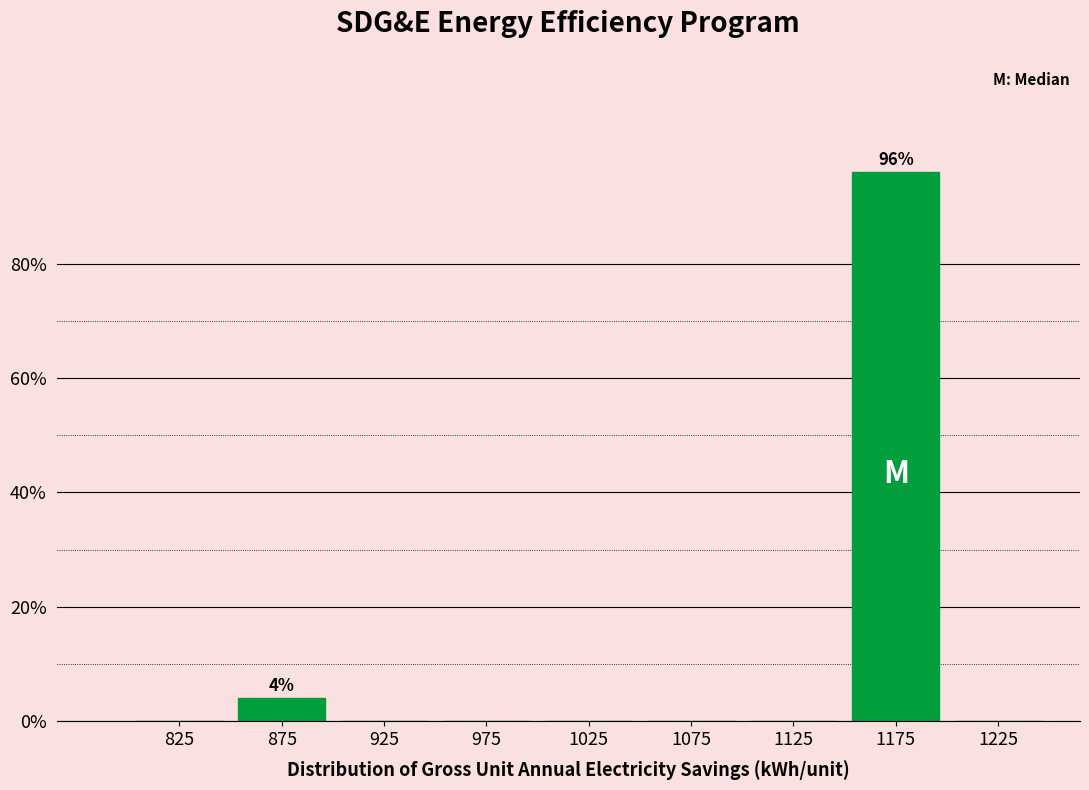

Over which range of the x-axis is the bar tallest?

1150 to 1200